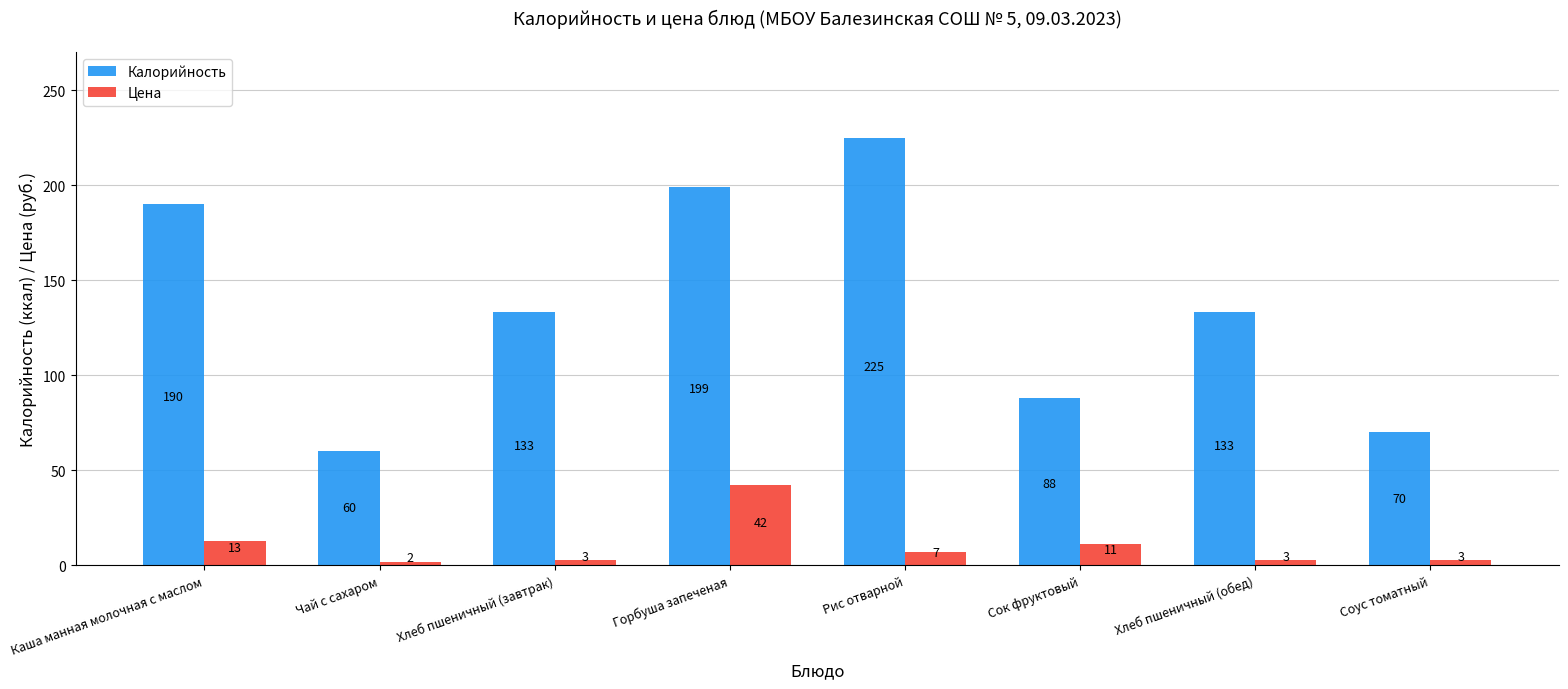

What is the total value across all series at Хлеб пшеничный (обед)?

136